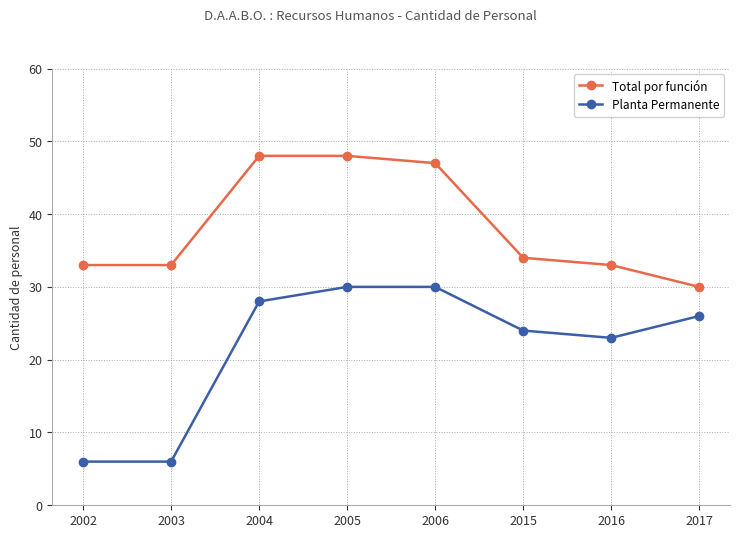

The value of Planta Permanente at 2002 is 6. True or false?

True